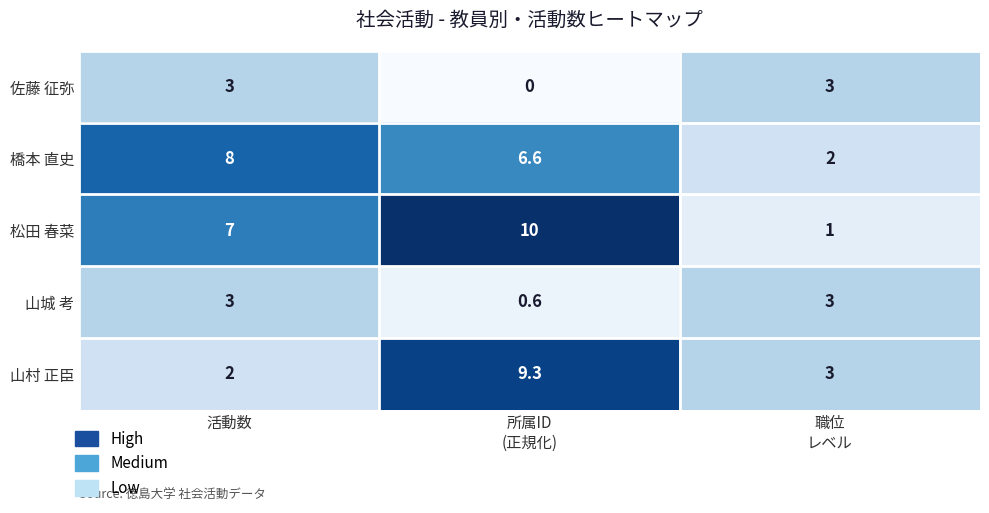

What is the sum of all 山城 考 values?

6.6